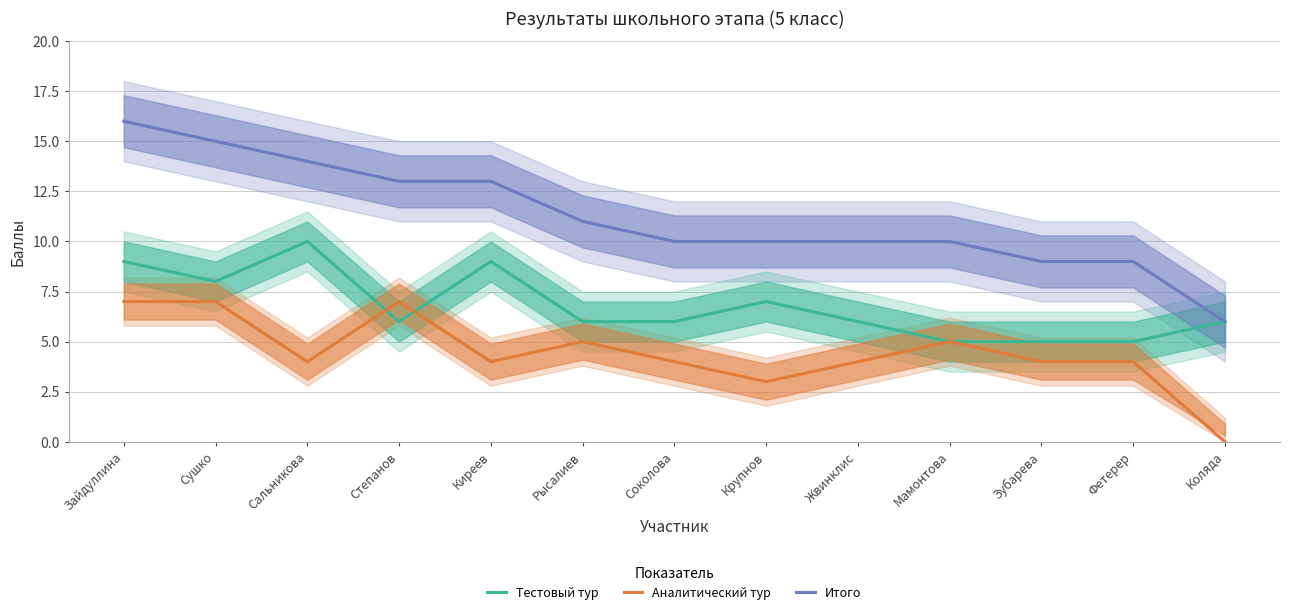

Reading left to right, what are all the values shown in this chart?

Тестовый тур: Зайдуллина=9	Сушко=8	Сальникова=10	Степанов=6	Киреев=9	Рысалиев=6	Соколова=6	Крупнов=7	Жвинклис=6	Мамонтова=5	Зубарева=5	Фетерер=5	Коляда=6
Аналитический тур: Зайдуллина=7	Сушко=7	Сальникова=4	Степанов=7	Киреев=4	Рысалиев=5	Соколова=4	Крупнов=3	Жвинклис=4	Мамонтова=5	Зубарева=4	Фетерер=4	Коляда=0
Итого: Зайдуллина=16	Сушко=15	Сальникова=14	Степанов=13	Киреев=13	Рысалиев=11	Соколова=10	Крупнов=10	Жвинклис=10	Мамонтова=10	Зубарева=9	Фетерер=9	Коляда=6